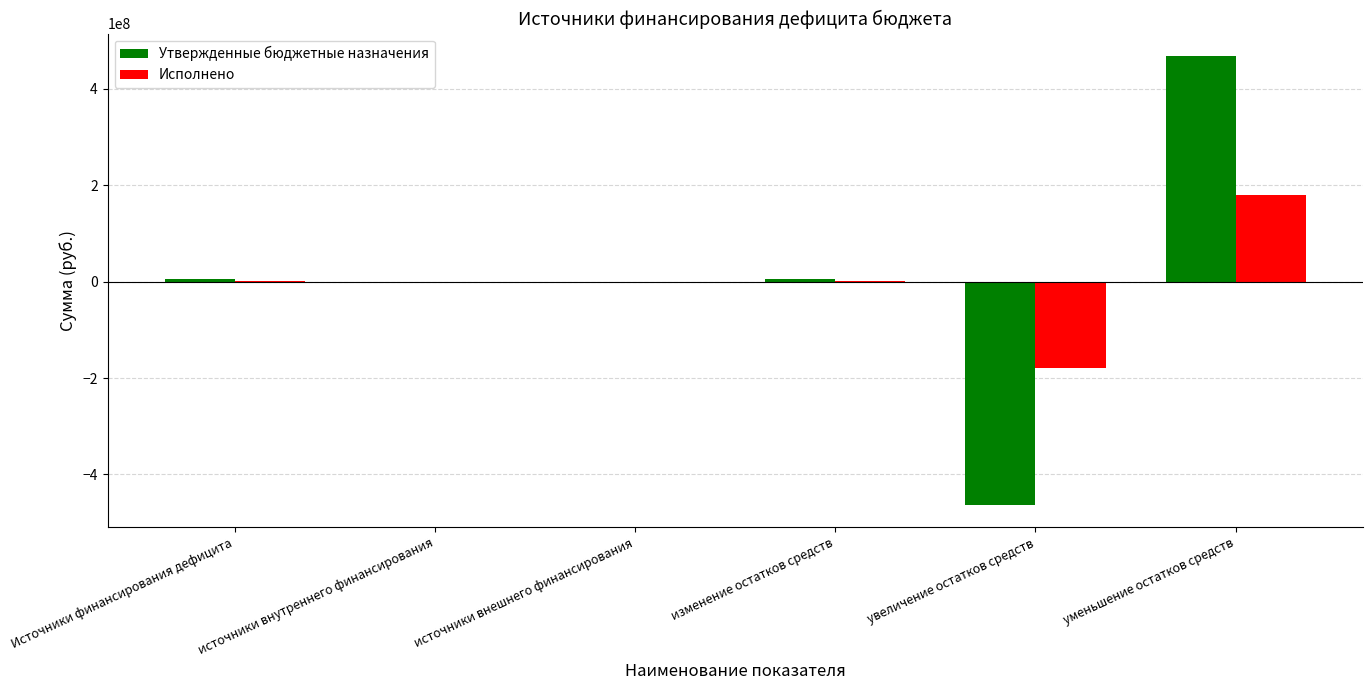

At which label does Исполнено reach its peak?

уменьшение остатков средств